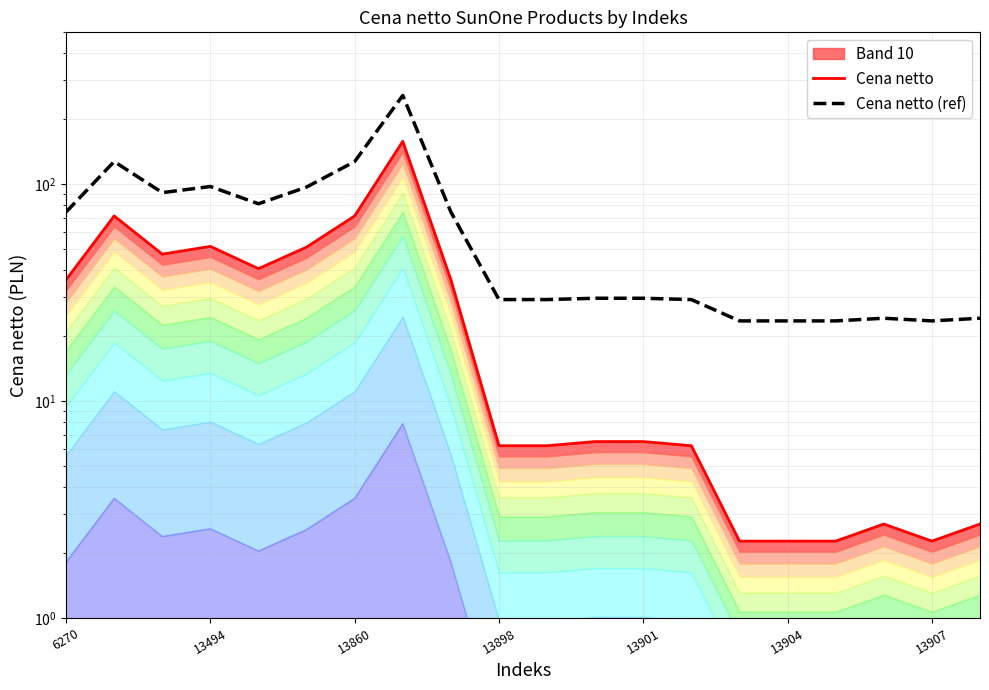

Which series has the largest total across all categories?

Cena netto (ref)